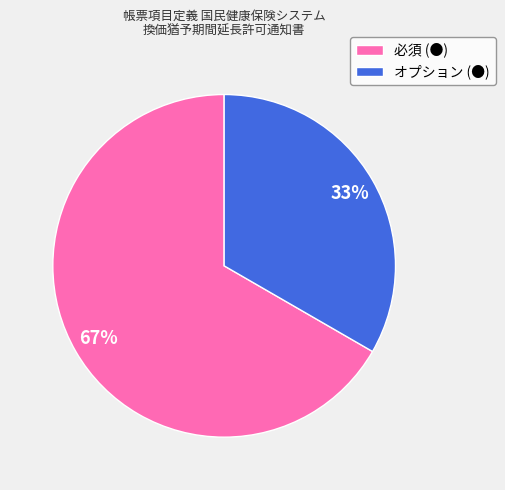

What percentage is the オプション (●) slice, to the nearest percent?

33%